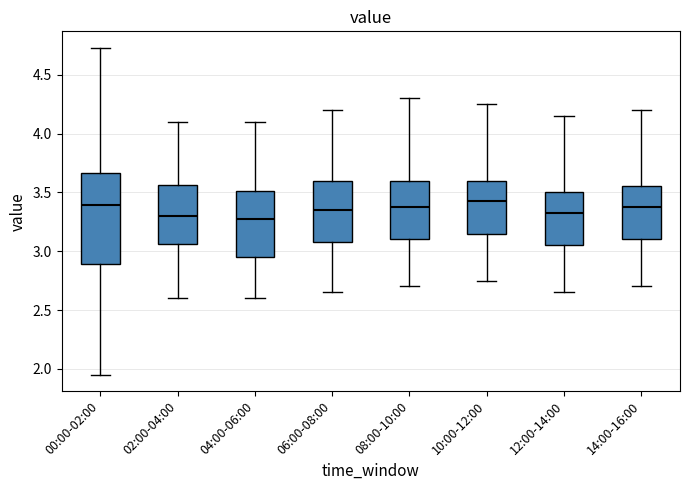

Comparing the boxes themselves (not the whiskers), which one is the tallest?

00:00-02:00